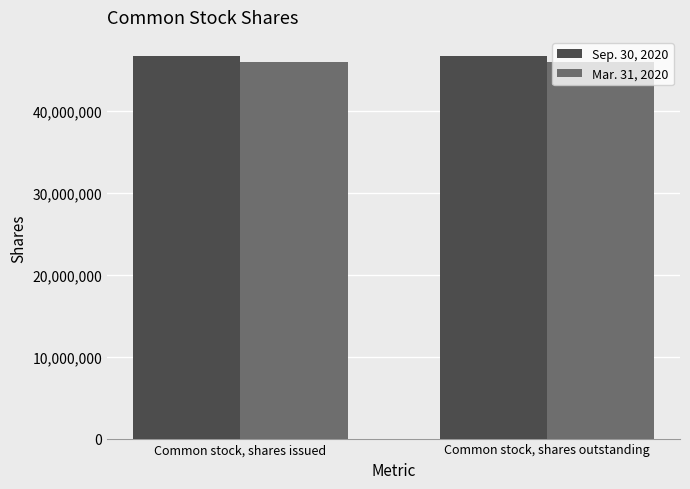

How many bars are there in each group?

2